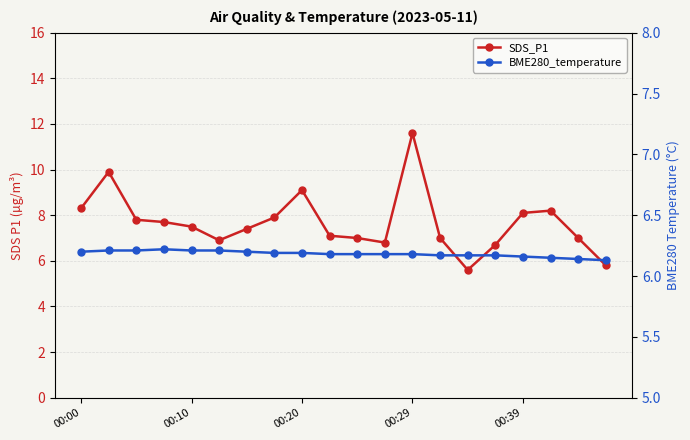

True or false: BME280_temperature and SDS_P1 intersect in this chart.

True